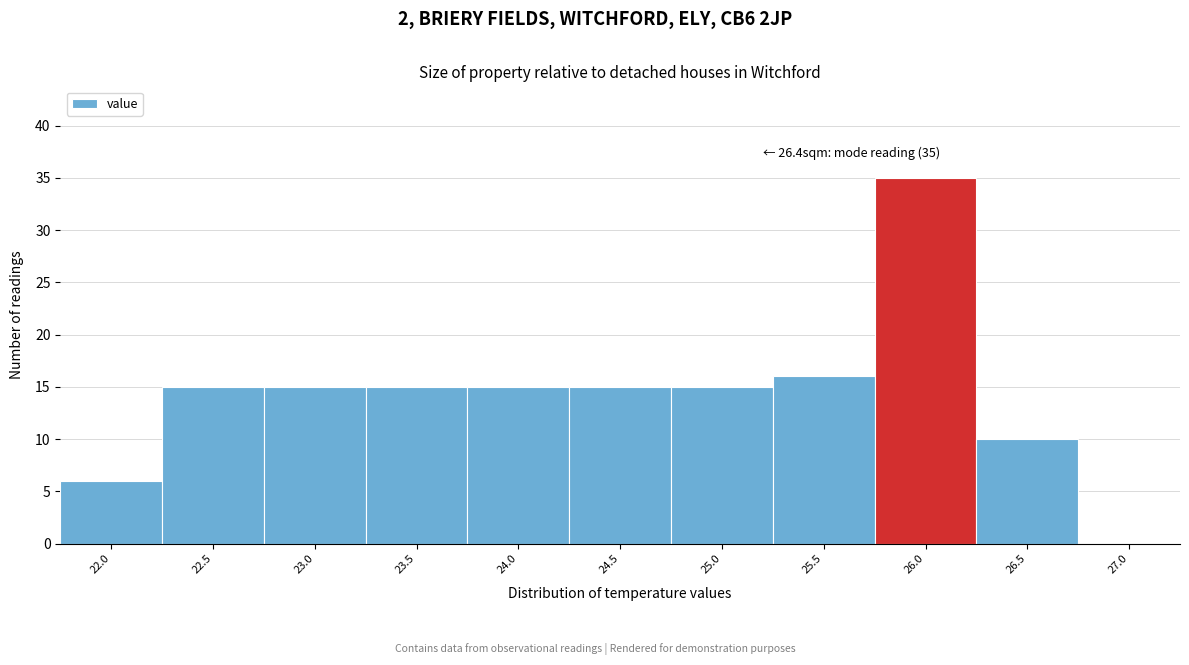

Reading left to right, list all the values displayed in this chart.

22.0=6	22.5=15	23.0=15	23.5=15	24.0=15	24.5=15	25.0=15	25.5=16	26.0=35	26.5=10	27.0=0